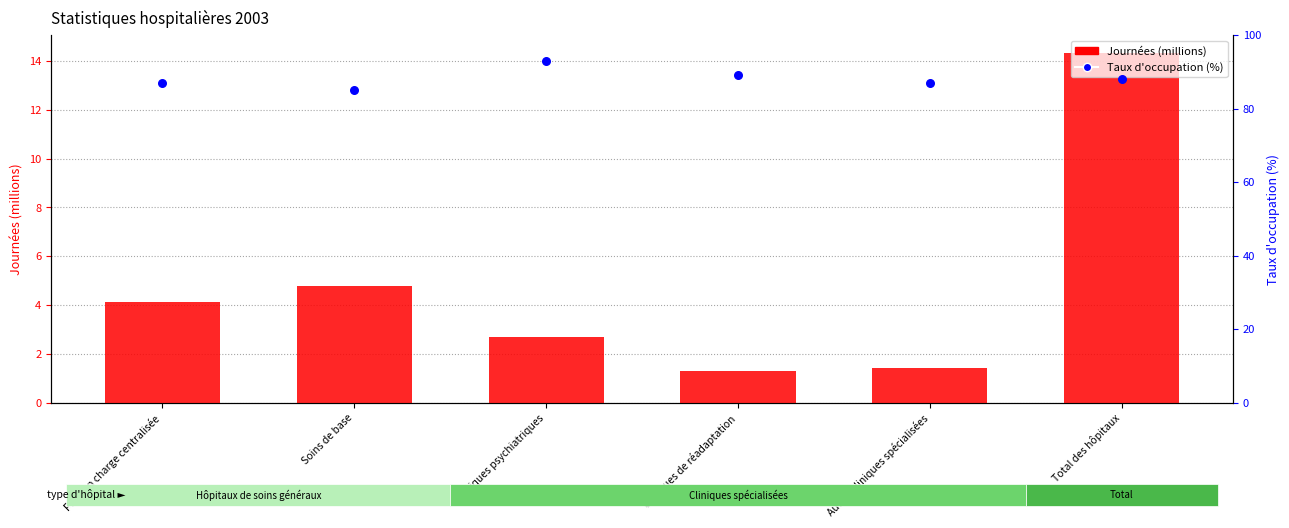

Is the value of Journées (millions) at Total des hôpitaux greater than the value of Taux d'occupation (%) at Prise en charge centralisée?

No